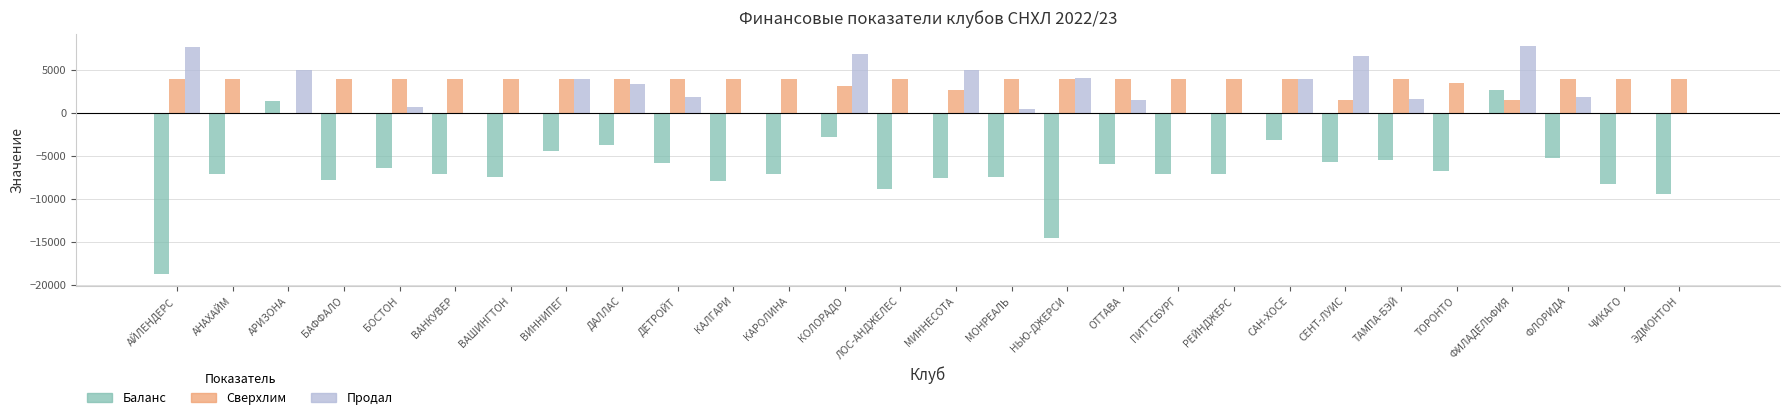

Is it true that Баланс equals -2340 at ЛОС-АНДЖЕЛЕС?

False